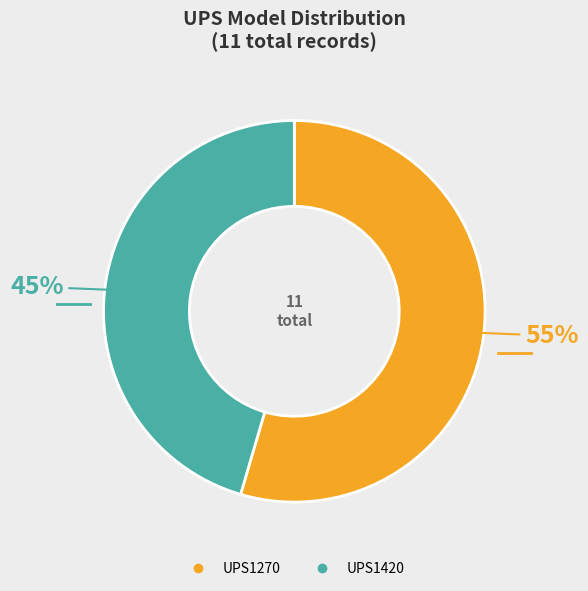

Does any single category account for the majority?

Yes